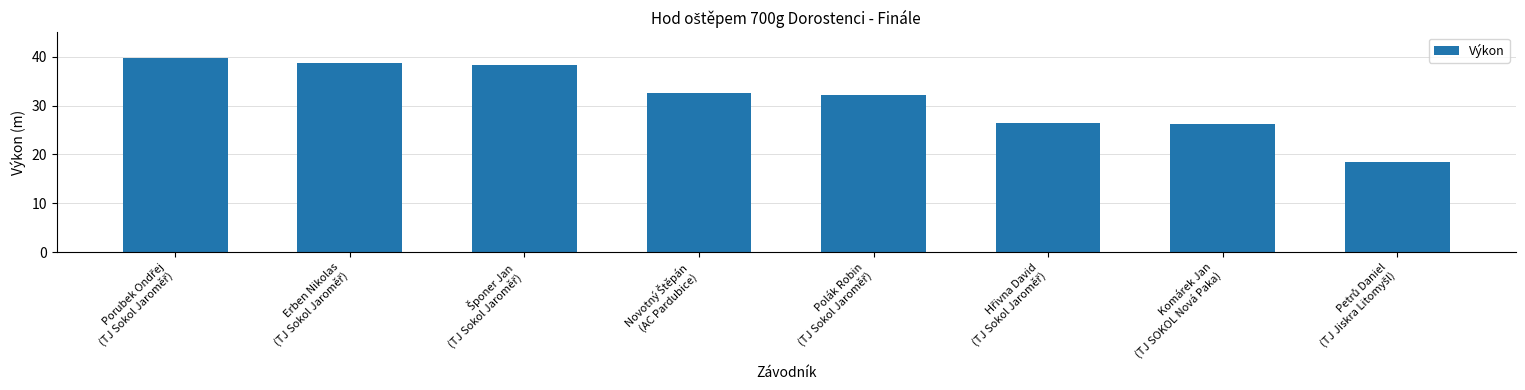

What is the value of the 3rd bar from the left?

38.2